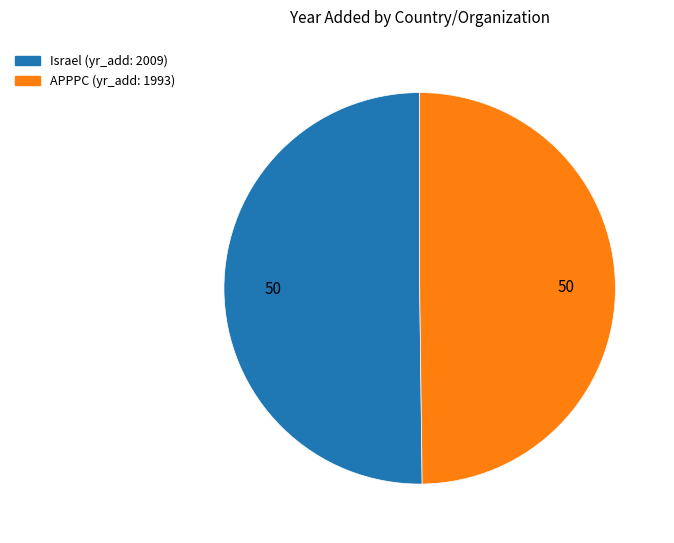

Is the sum of APPPC and Israel greater than half?

Yes